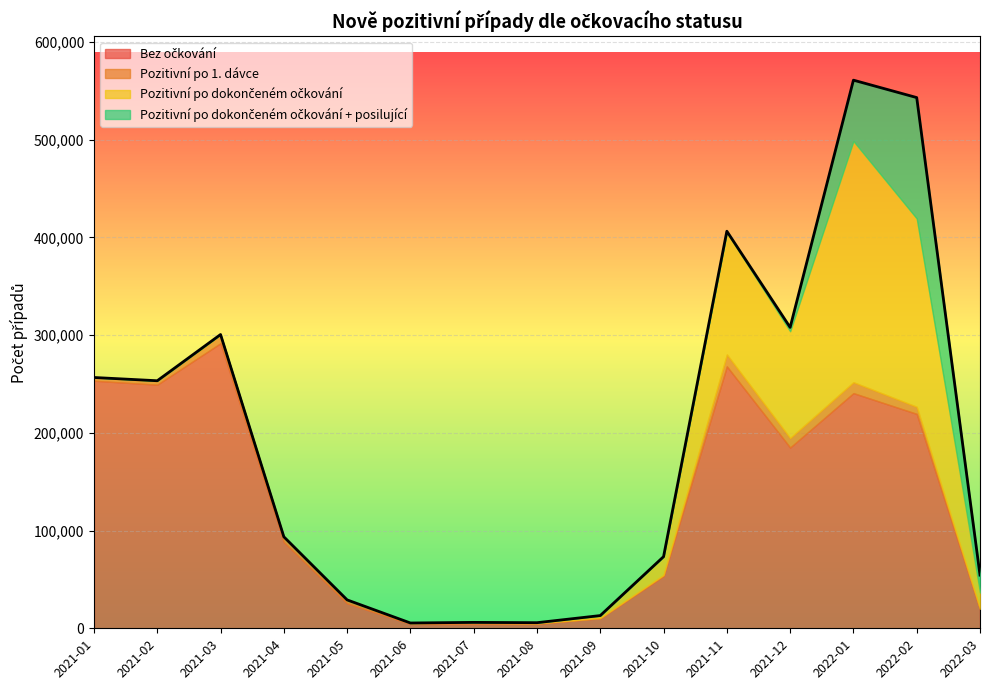

Between 2021-03 and 2021-07, which is larger?

2021-03